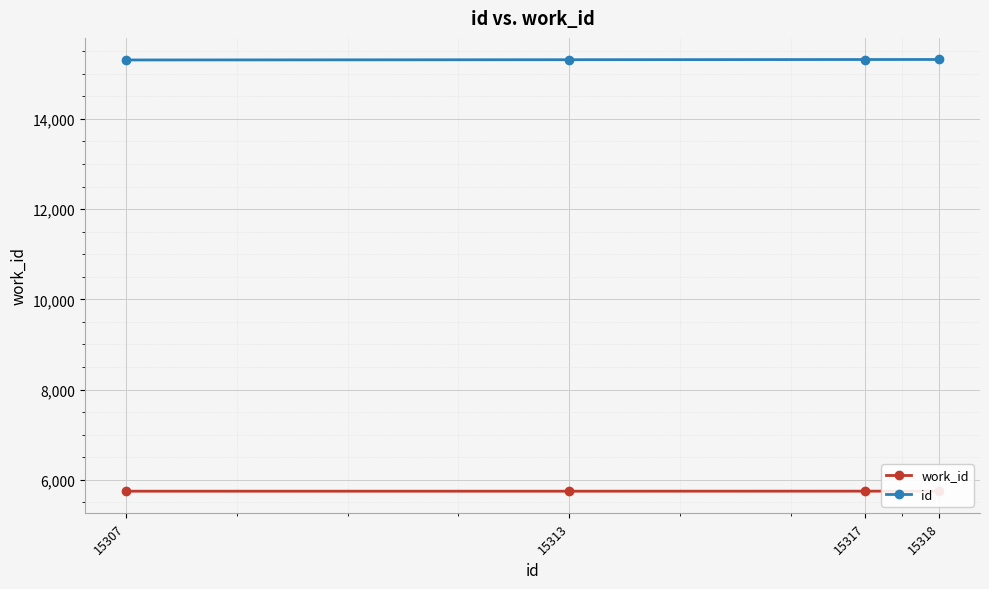

Reading right to left, transcribe all the data shown in this chart.

work_id: 15318=5749	15317=5749	15313=5748	15307=5748
id: 15318=15318	15317=15317	15313=15313	15307=15307